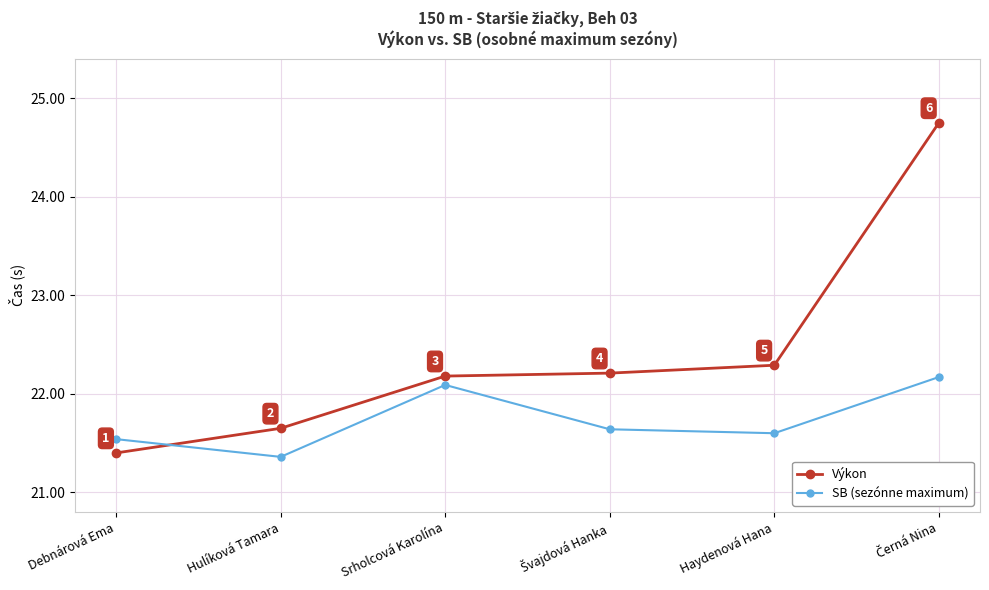

In SB (sezónne maximum), how many points are higher than both neighbors (excluding endpoints)?

1